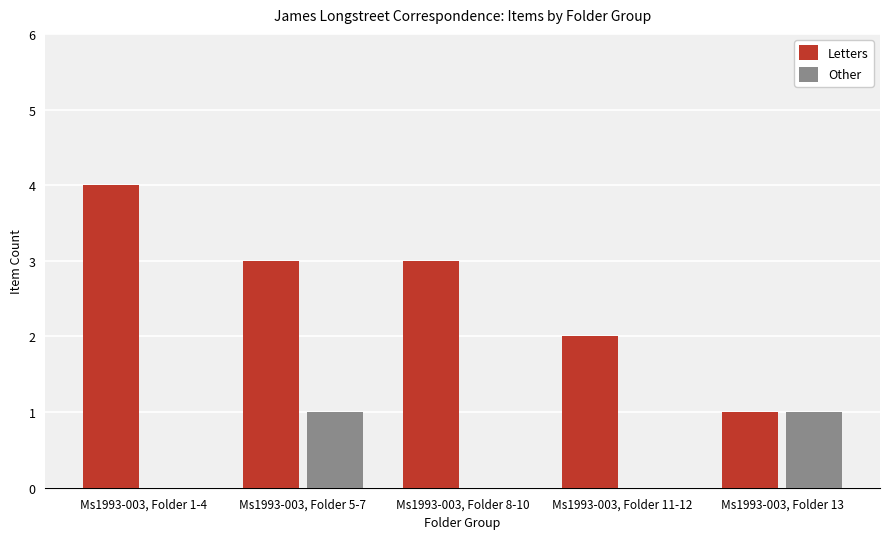

What is the highest value of the Letters series?

4